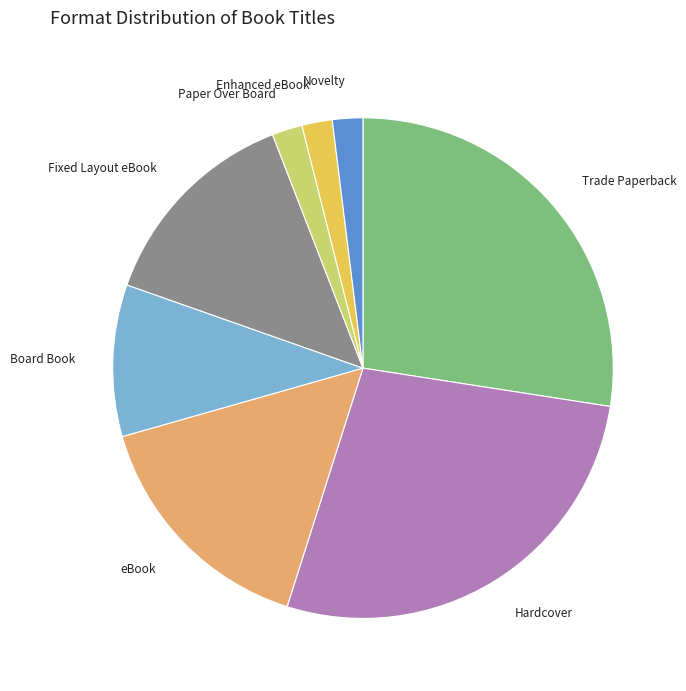

Which has a higher value, Fixed Layout eBook or Paper Over Board?

Fixed Layout eBook